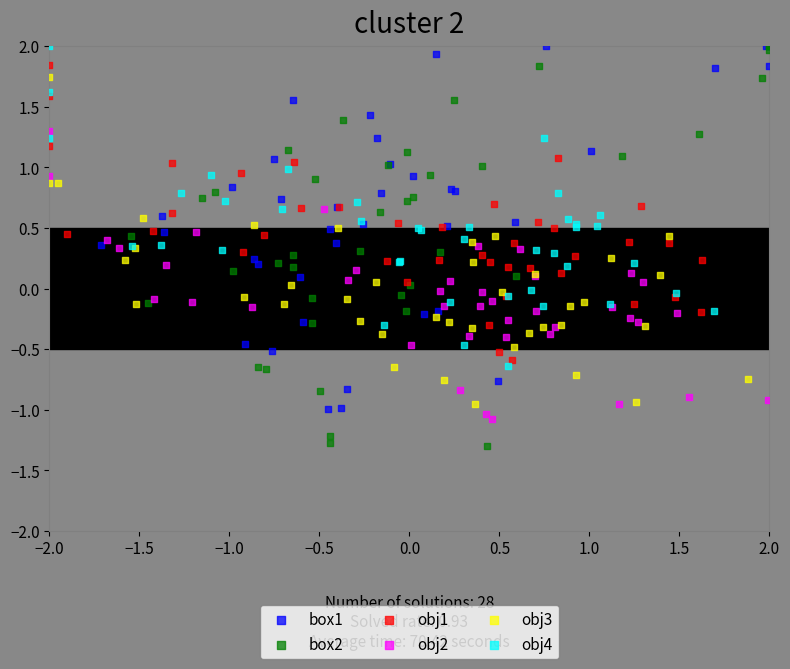

Which series contains the lowest Y value?

box2